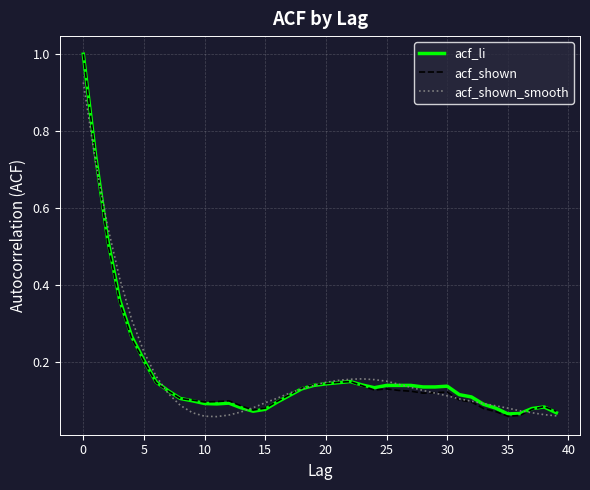

How many times do acf_shown_smooth and acf_shown cross each other?

8